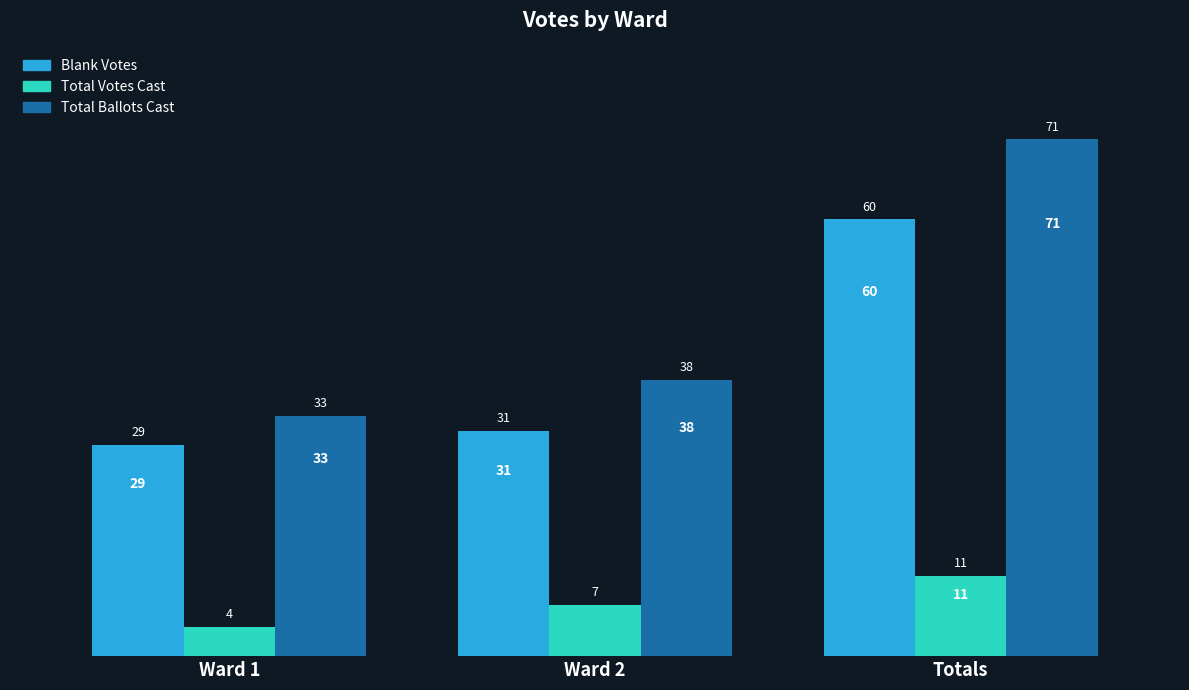

What is the maximum value shown in the chart?

71